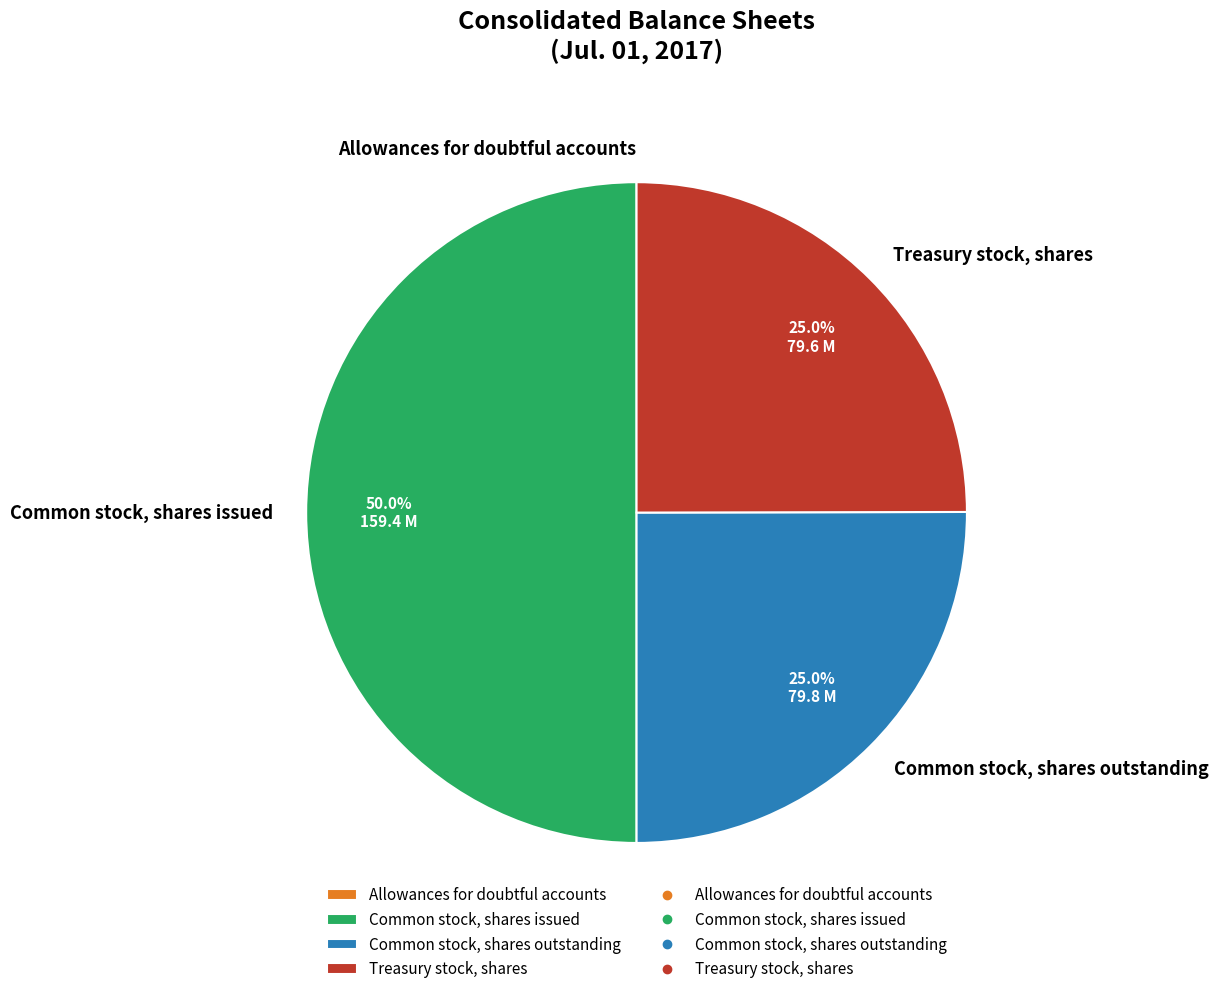

To the nearest percent, what is the combined percentage of Common stock, shares outstanding and Common stock, shares issued?

75%